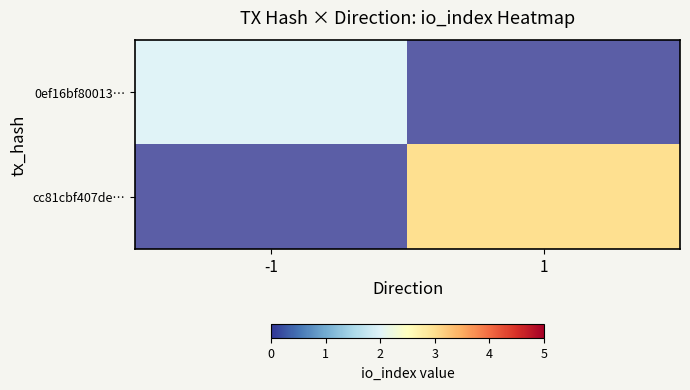

What is the greatest value displayed?

3.0